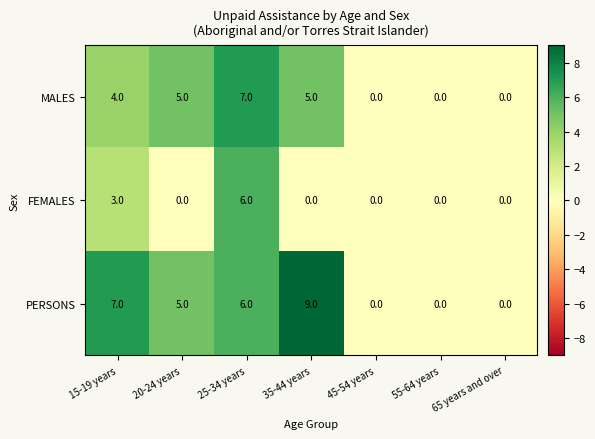

Where is PERSONS nearest to the value 4?

20-24 years